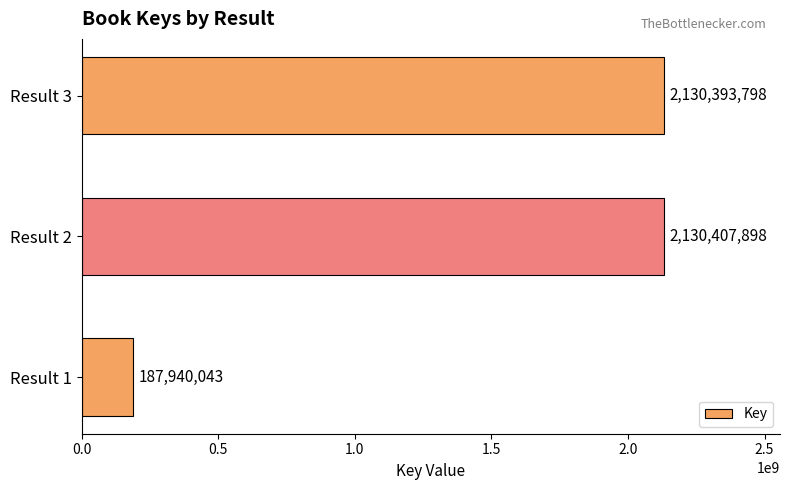

Reading top to bottom, list all the values displayed in this chart.

Result 3=2130393798	Result 2=2130407898	Result 1=187940043